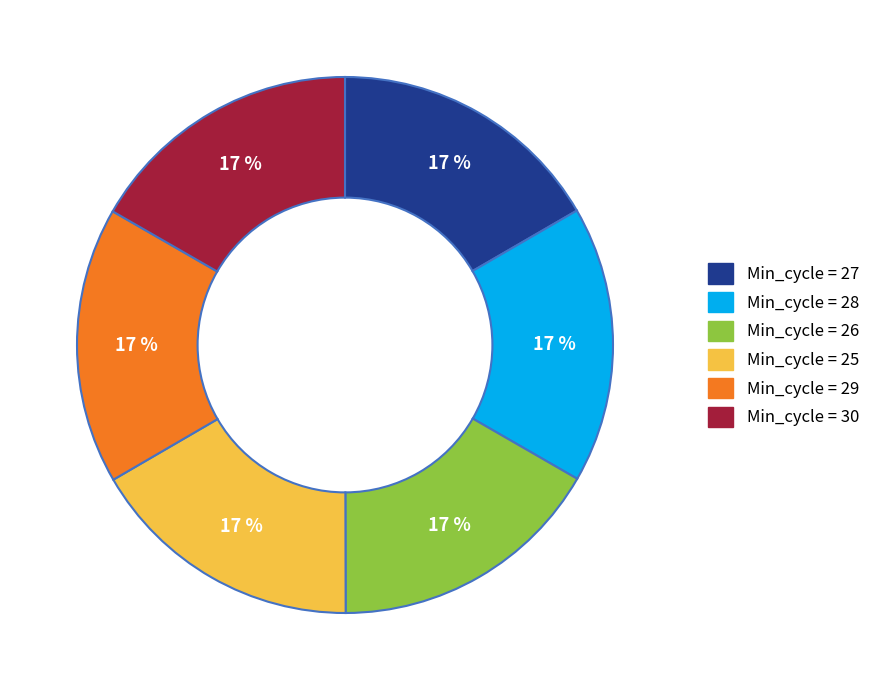

Is it true that Min_cycle = 25 is 26% of the pie?

False